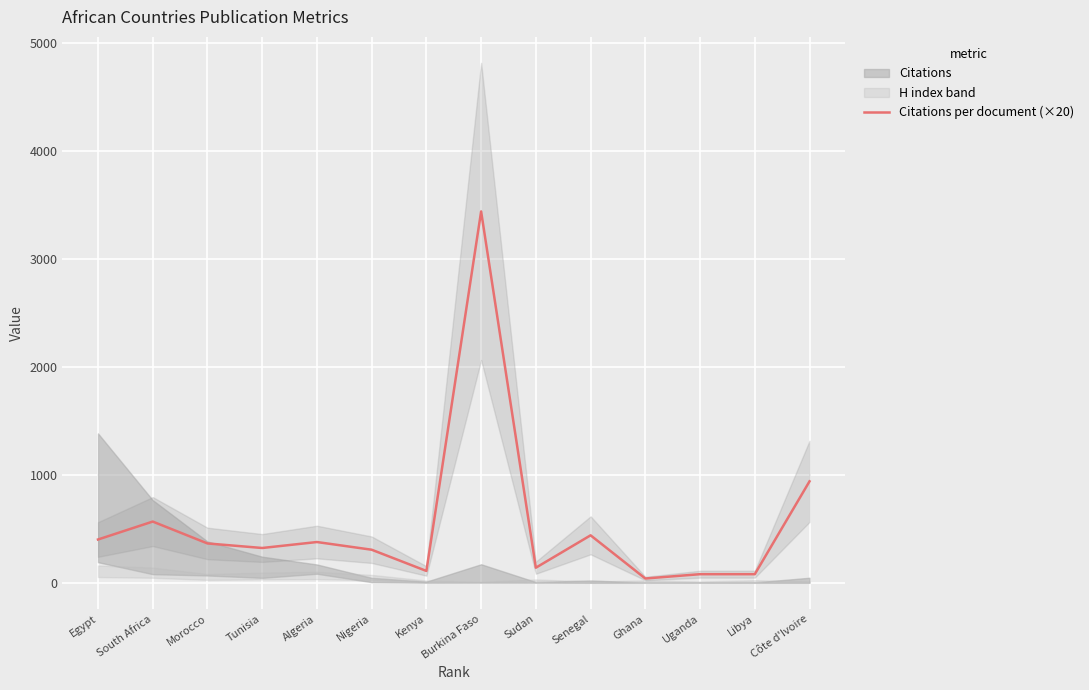

Reading right to left, what are all the values shown in this chart?

Côte d'Ivoire=940.0	Libya=80.0	Uganda=80.0	Ghana=40.0	Senegal=440.0	Sudan=140.0	Burkina Faso=3440.0	Kenya=110.0	Nigeria=306.6	Algeria=377.8	Tunisia=322.6	Morocco=364.8	South Africa=567.4	Egypt=401.2